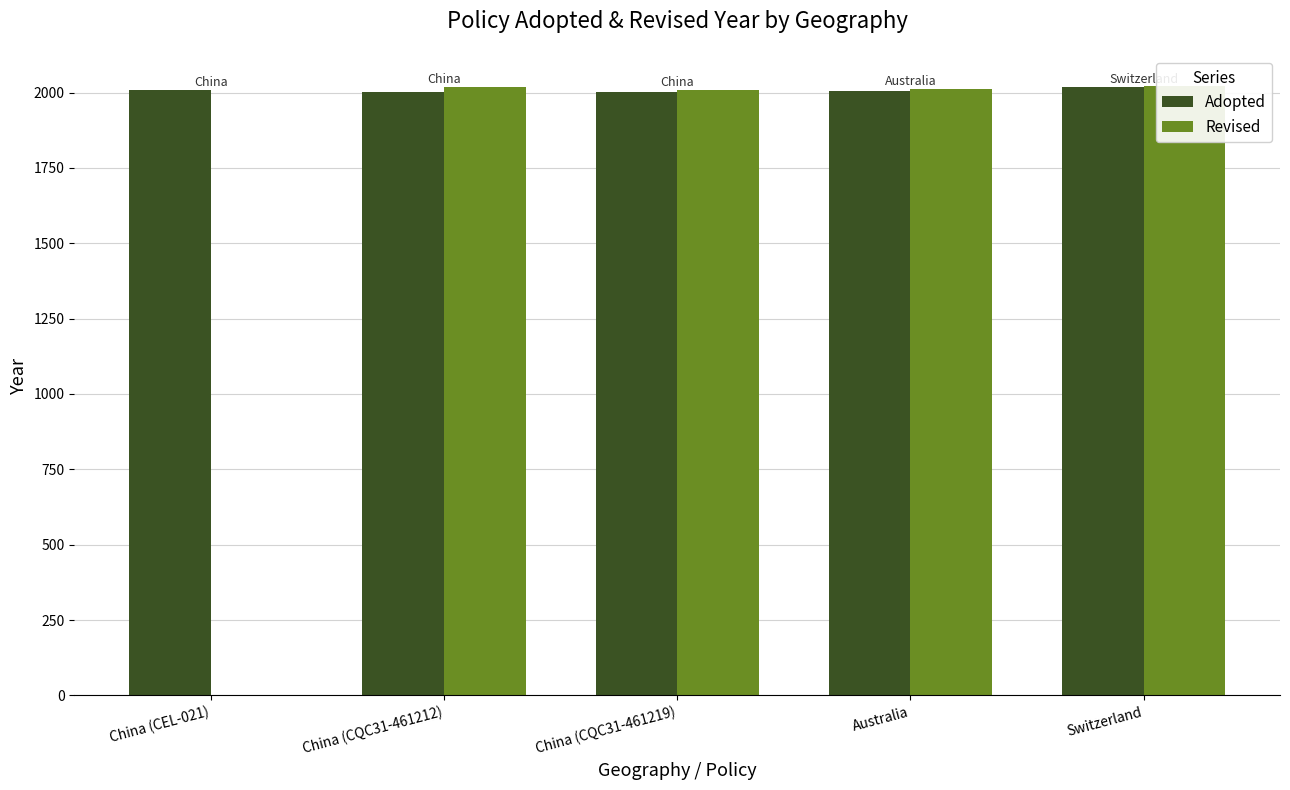

What is the label of the 3rd bar from the left?

China (CQC31-461219)